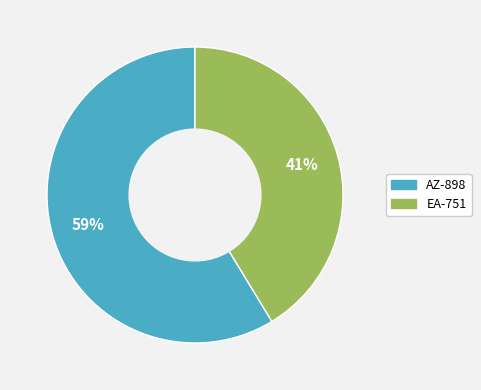

Which category has the biggest portion of the pie?

AZ-898